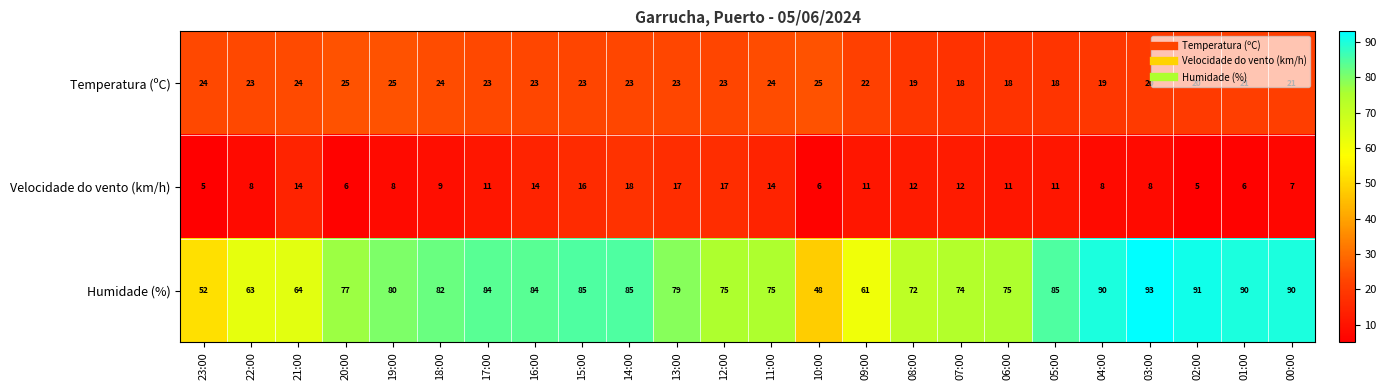

Which series has the largest range (max minus min)?

Humidade (%)